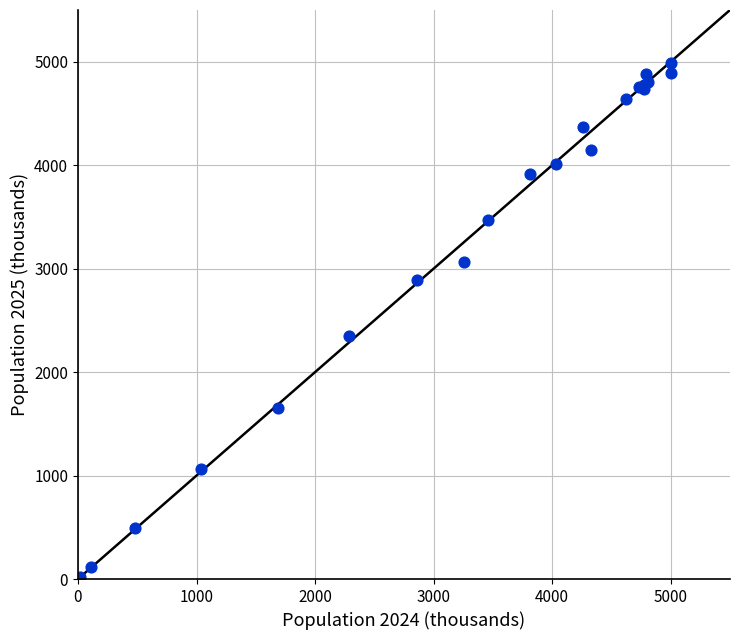

What Y value in the scatter plot is closest to 2504?

2345.1